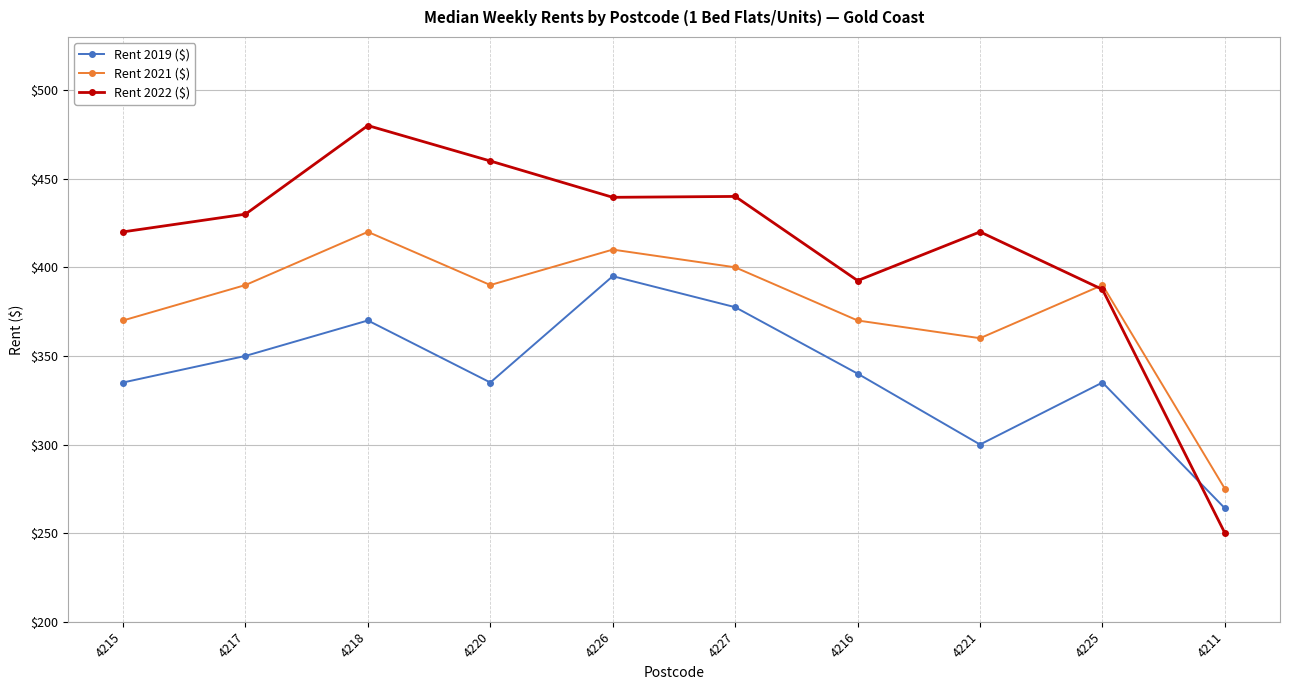

Rank the series at 4216 from lowest to highest value.

Rent 2019 ($), Rent 2021 ($), Rent 2022 ($)